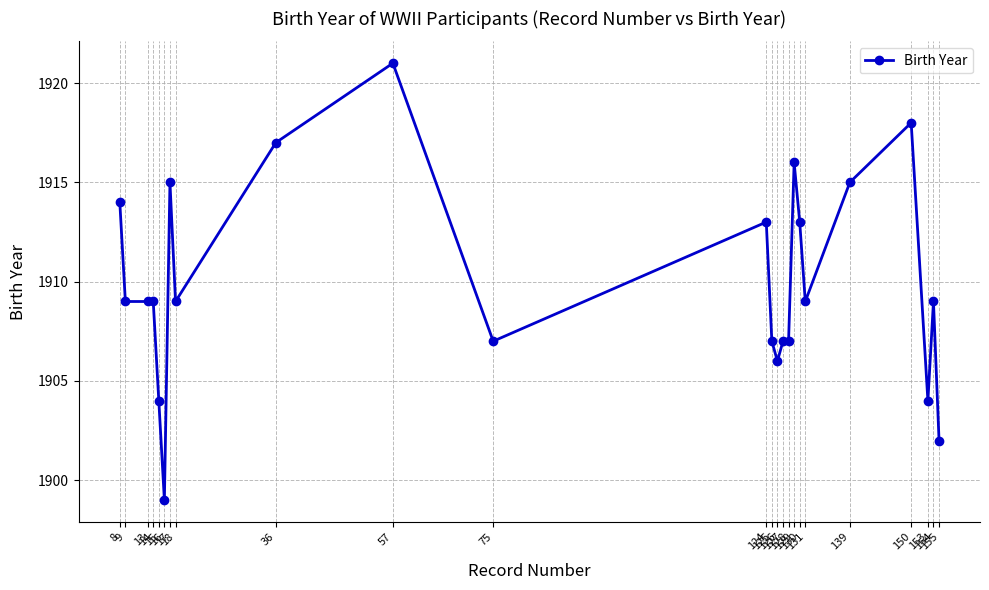

What is the value of the 14th point from the left?

1906